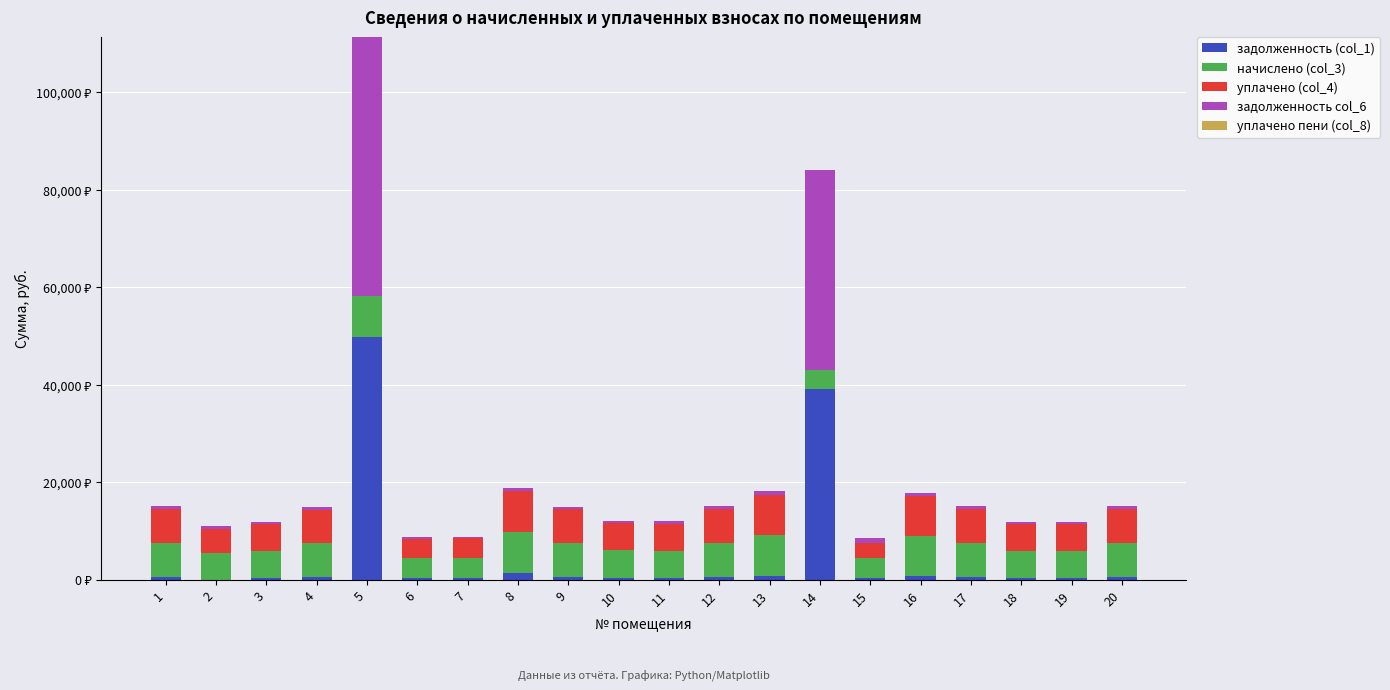

What is the total value across all series at 9?

15018.8